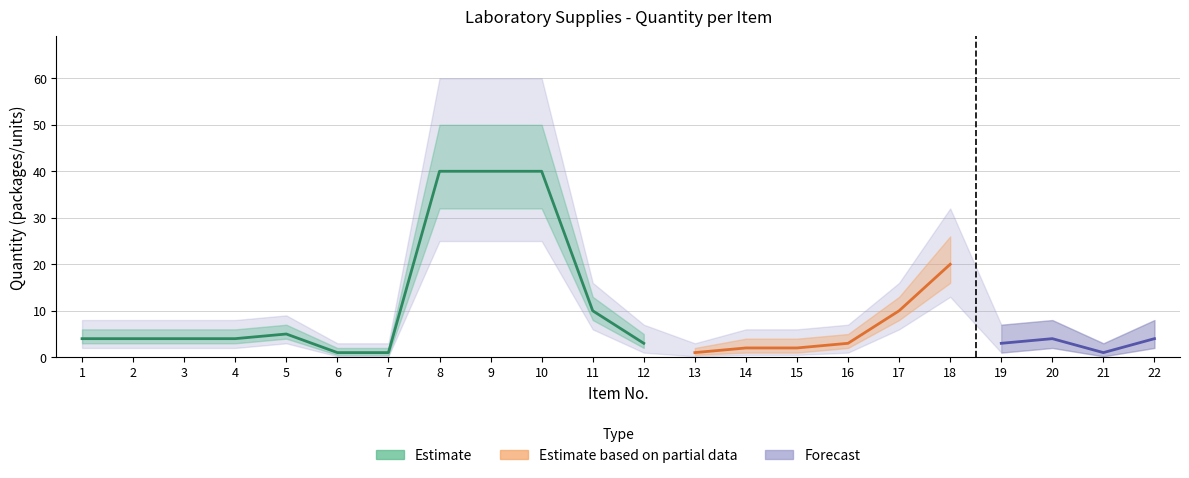

At which category does the chart reach its peak across all series?

8